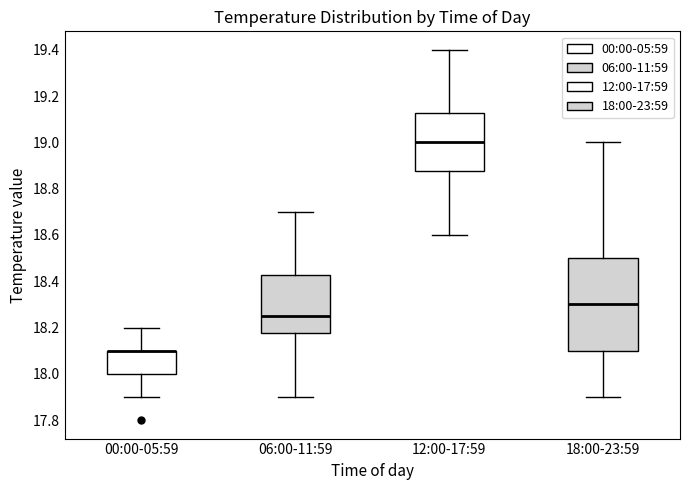

Which box is the tallest, from its lower edge to its upper edge?

18:00-23:59